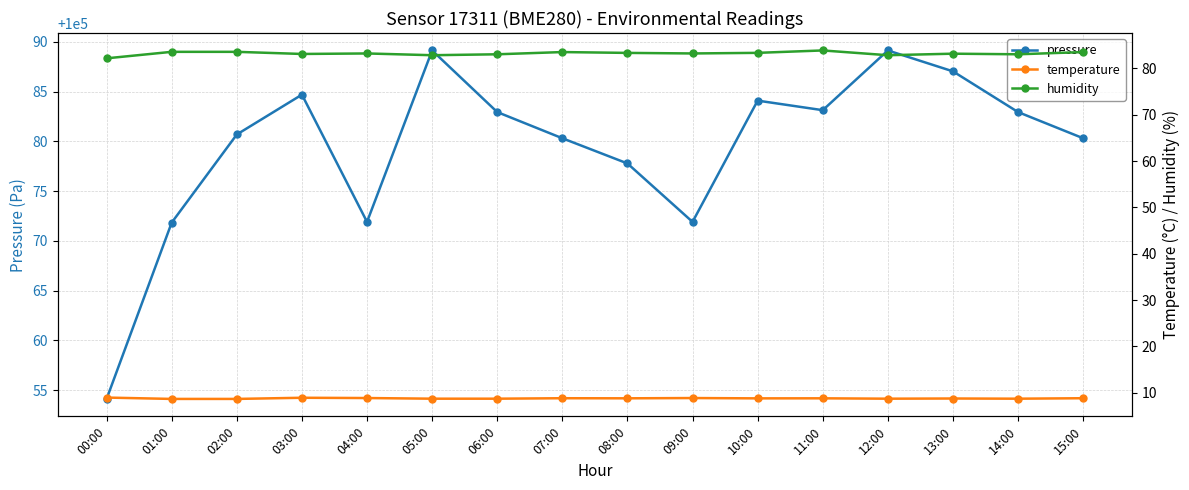

What is the total value across all series at 03:00?

100176.7